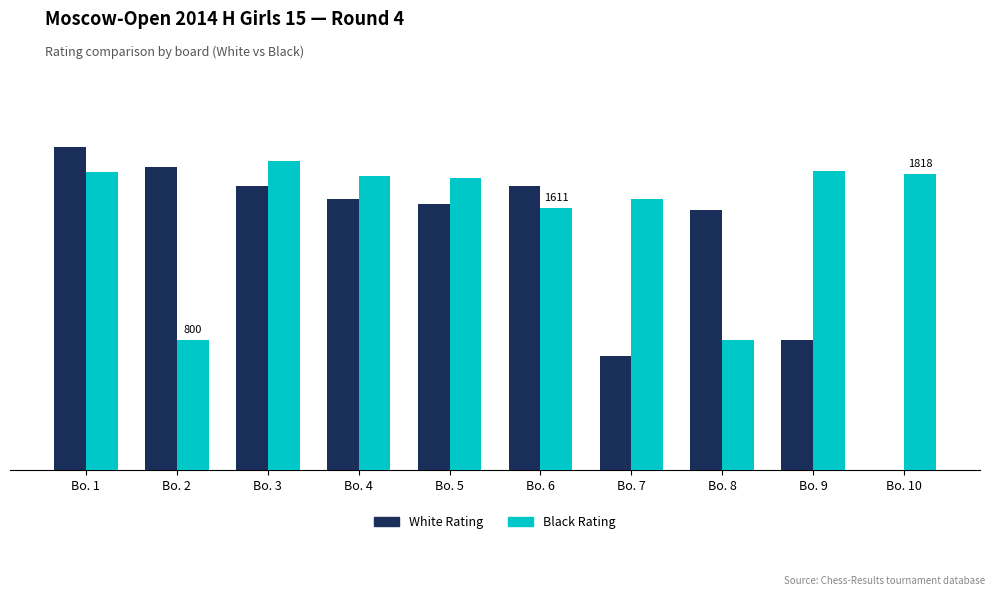

At which label is White Rating closest to 990?

Bo. 9